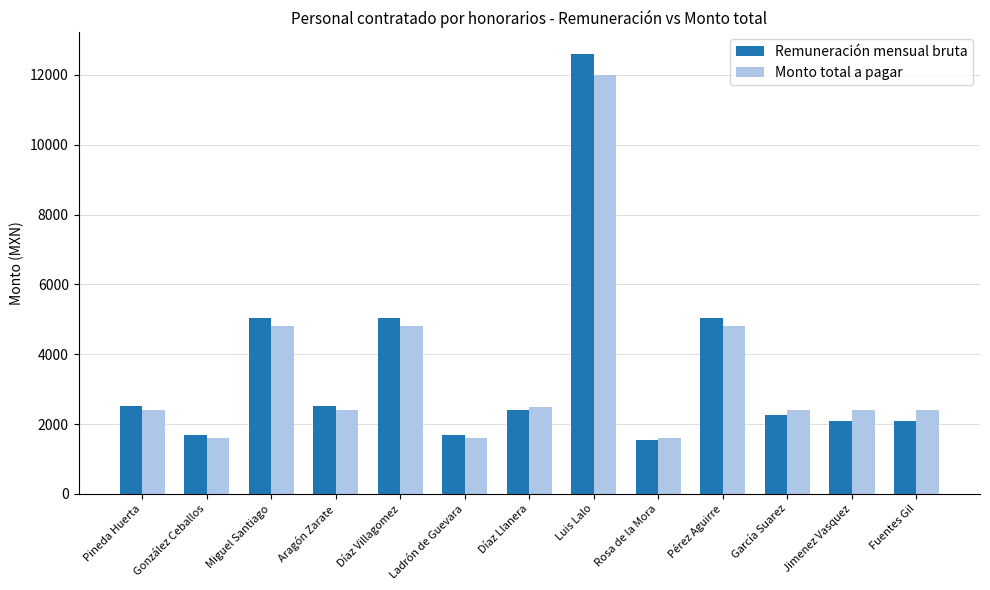

What is the difference between the Remuneración mensual bruta values at Aragón Zarate and Pineda Huerta?

0.3